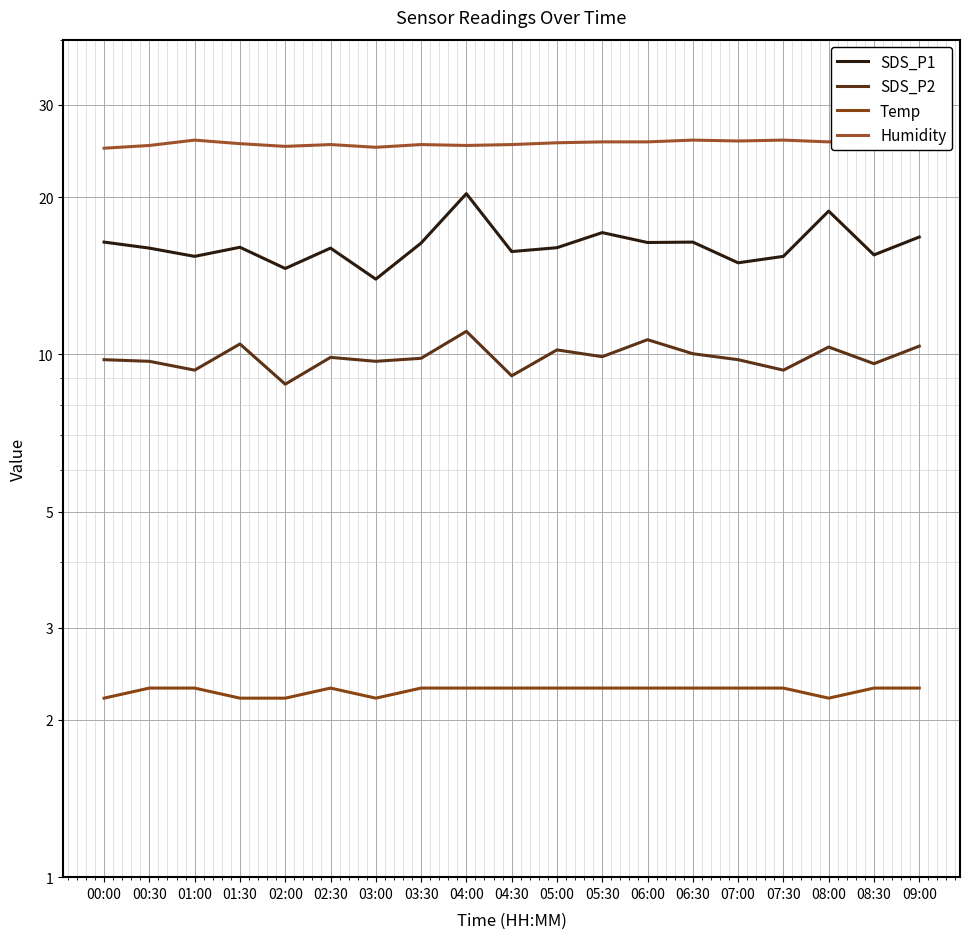

What is the difference between the maximum and minimum values in the SDS_P2 series?

2.3